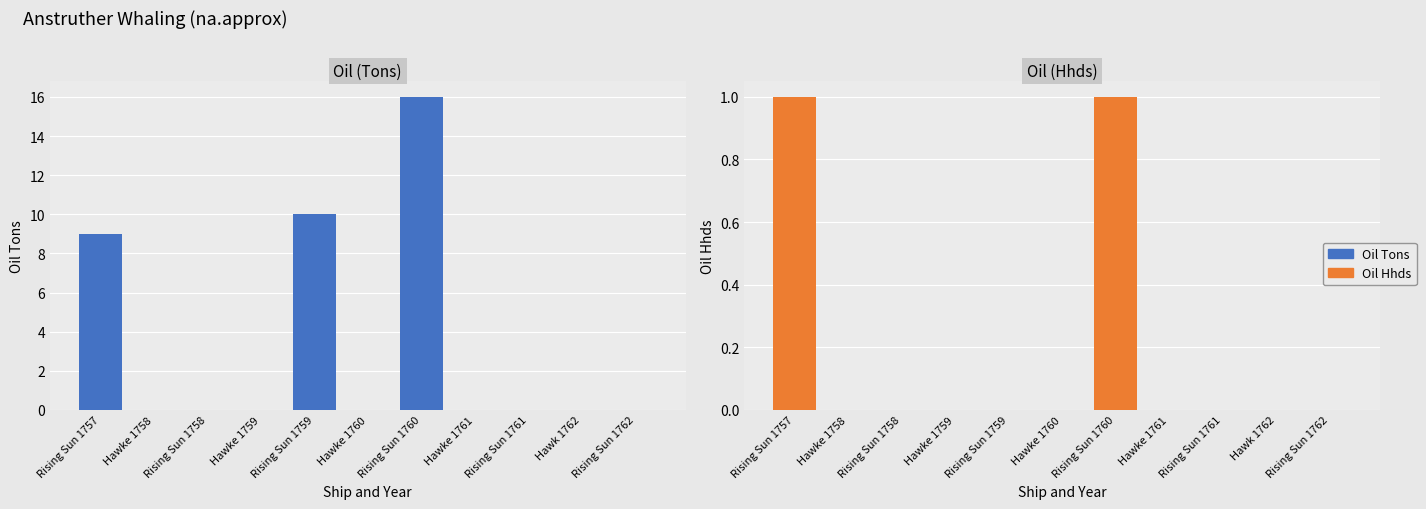

Reading left to right, what are all the values shown in this chart?

Oil Tons: Rising Sun 1757=9	Hawke 1758=0	Rising Sun 1758=0	Hawke 1759=0	Rising Sun 1759=10	Hawke 1760=0	Rising Sun 1760=16	Hawke 1761=0	Rising Sun 1761=0	Hawk 1762=0	Rising Sun 1762=0
Oil Hhds: Rising Sun 1757=1	Hawke 1758=0	Rising Sun 1758=0	Hawke 1759=0	Rising Sun 1759=0	Hawke 1760=0	Rising Sun 1760=1	Hawke 1761=0	Rising Sun 1761=0	Hawk 1762=0	Rising Sun 1762=0